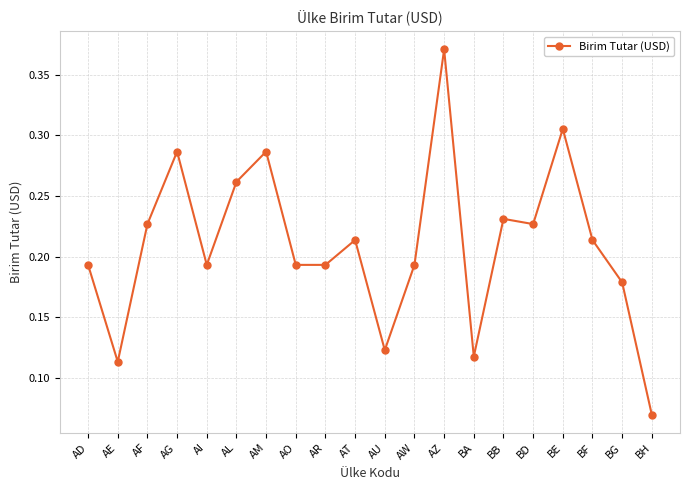

What position from the right is AT?

11